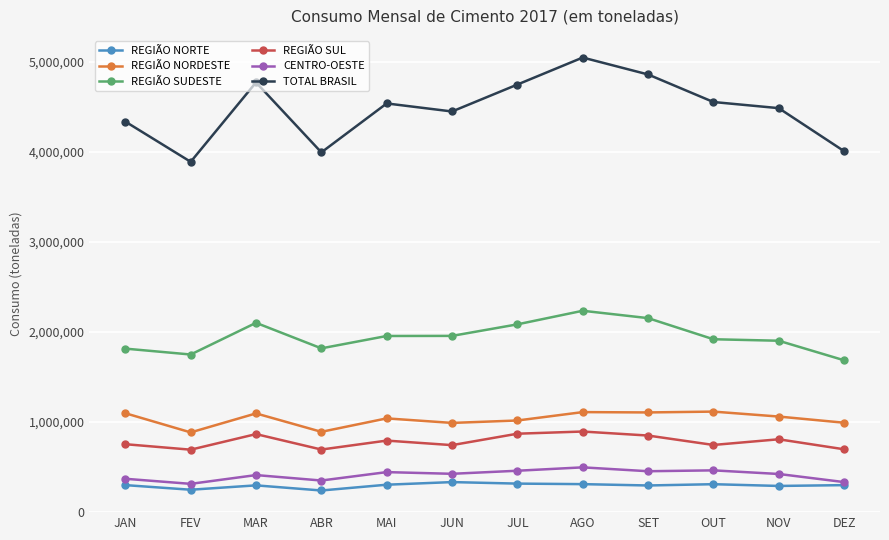

The CENTRO-OESTE series shows 542891 at JAN. True or false?

False